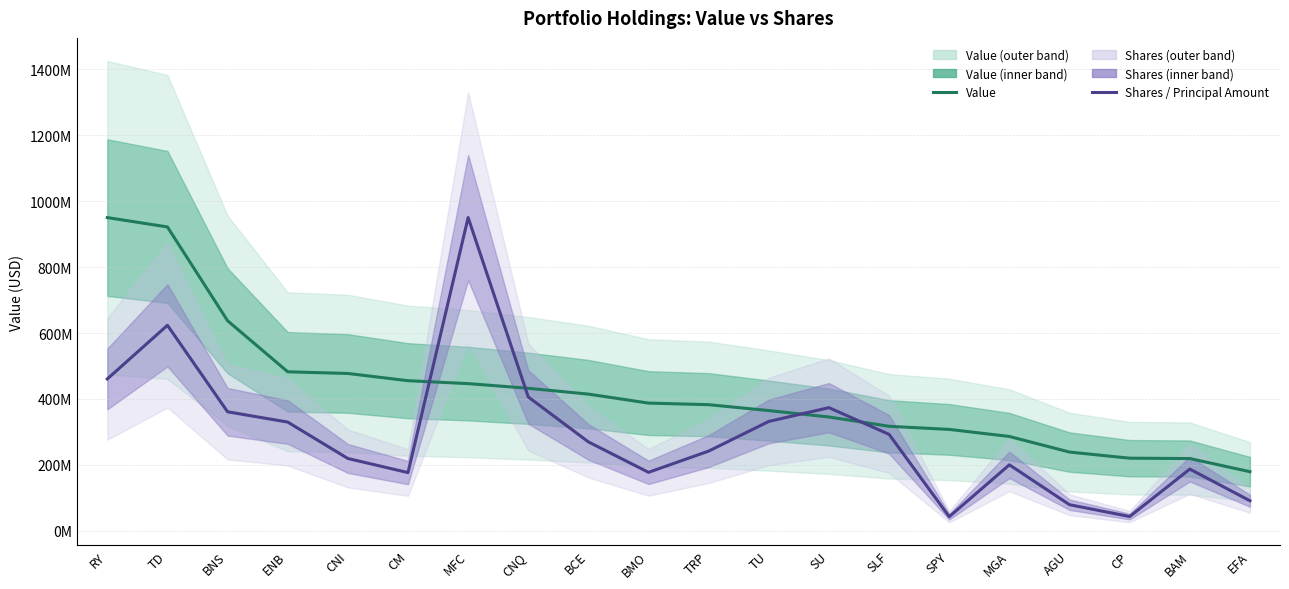

What is the average value of the Shares / Principal Amount series?

292885997.3